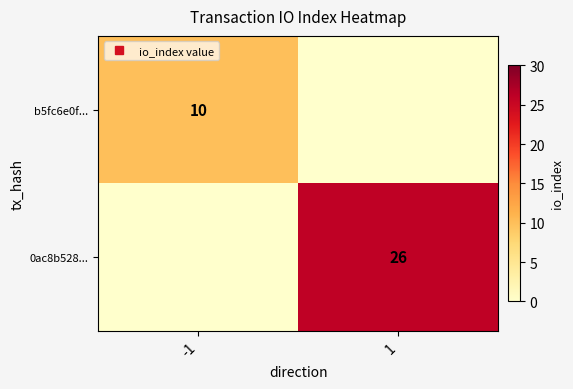

What is the total value across all series at 1?

26